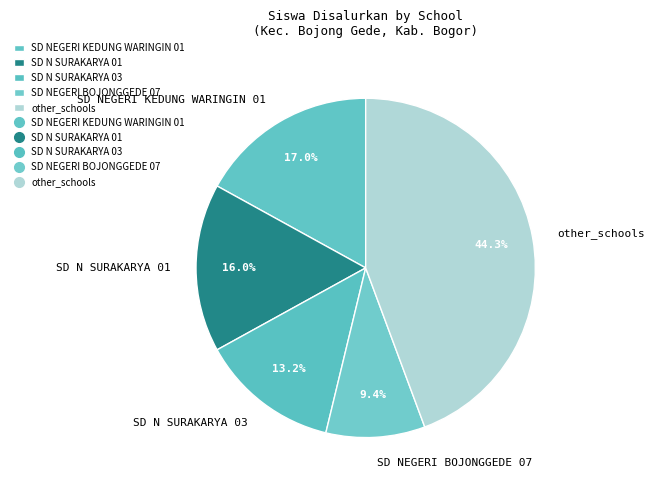

Is SD N SURAKARYA 01 the majority of the pie?

No